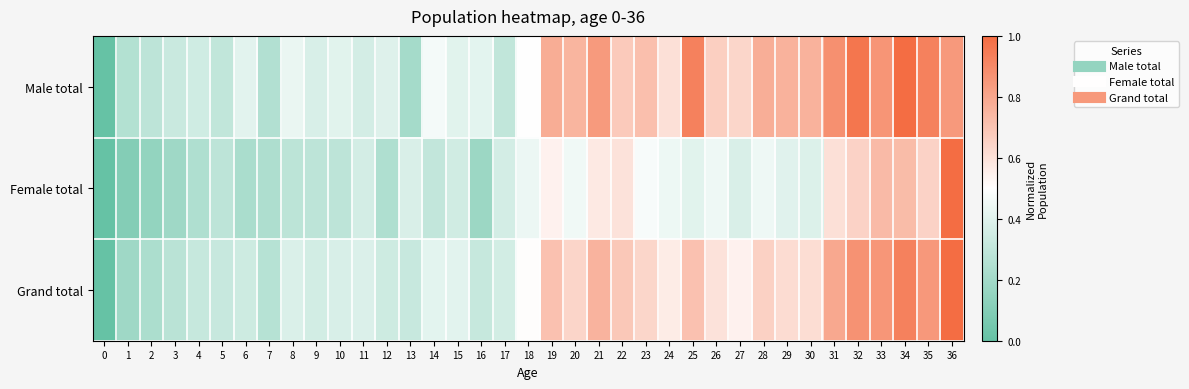

At which category is the sum across all series the highest?

36